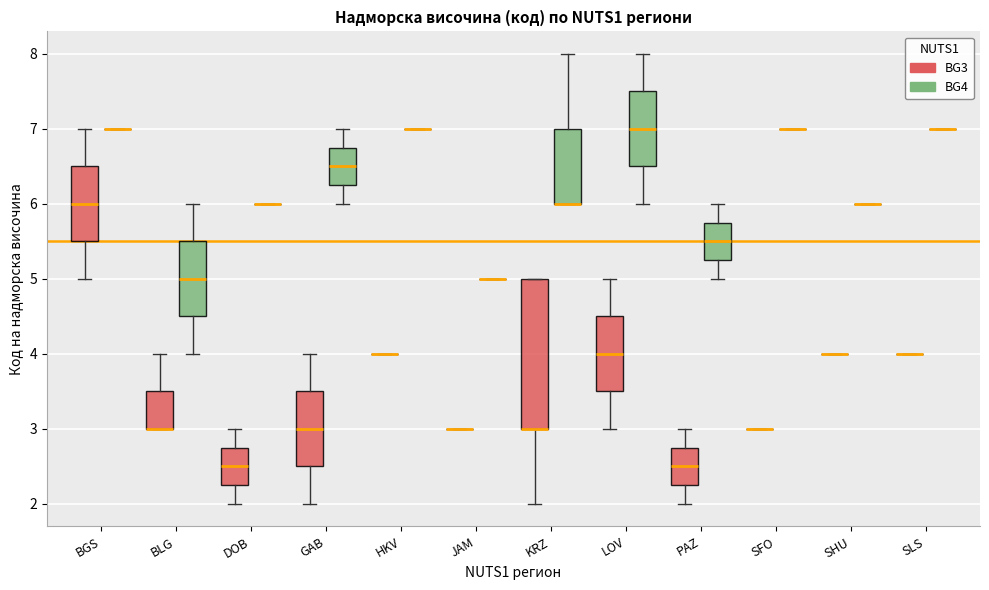

Reading left to right, read every box against the y-axis: the position of its median line, the range the box covers, and the ends of its whiskers. The values are not printed on the chart, so give them approximately, as read against the axis.

BGS (BG3): median 6.0, box 5.5 to 6.5, whiskers 5.0 to 7.0
BGS (BG4): box collapsed to a line at 7.0, whiskers 7.0 to 7.0
BLG (BG3): median 3.0 (drawn on the box's lower edge), box 3.0 to 3.5, whiskers 3.0 to 4.0
BLG (BG4): median 5.0, box 4.5 to 5.5, whiskers 4.0 to 6.0
DOB (BG3): median 2.5, box 2.3 to 2.8, whiskers 2.0 to 3.0
DOB (BG4): box collapsed to a line at 6.0, whiskers 6.0 to 6.0
GAB (BG3): median 3.0, box 2.5 to 3.5, whiskers 2.0 to 4.0
GAB (BG4): median 6.5, box 6.3 to 6.8, whiskers 6.0 to 7.0
HKV (BG3): box collapsed to a line at 4.0, whiskers 4.0 to 4.0
HKV (BG4): box collapsed to a line at 7.0, whiskers 7.0 to 7.0
JAM (BG3): box collapsed to a line at 3.0, whiskers 3.0 to 3.0
JAM (BG4): box collapsed to a line at 5.0, whiskers 5.0 to 5.0
KRZ (BG3): median 3.0 (drawn on the box's lower edge), box 3.0 to 5.0, whiskers 2.0 to 5.0
KRZ (BG4): median 6.0 (drawn on the box's lower edge), box 6.0 to 7.0, whiskers 6.0 to 8.0
LOV (BG3): median 4.0, box 3.5 to 4.5, whiskers 3.0 to 5.0
LOV (BG4): median 7.0, box 6.5 to 7.5, whiskers 6.0 to 8.0
PAZ (BG3): median 2.5, box 2.3 to 2.8, whiskers 2.0 to 3.0
PAZ (BG4): median 5.5, box 5.3 to 5.8, whiskers 5.0 to 6.0
SFO (BG3): box collapsed to a line at 3.0, whiskers 3.0 to 3.0
SFO (BG4): box collapsed to a line at 7.0, whiskers 7.0 to 7.0
SHU (BG3): box collapsed to a line at 4.0, whiskers 4.0 to 4.0
SHU (BG4): box collapsed to a line at 6.0, whiskers 6.0 to 6.0
SLS (BG3): box collapsed to a line at 4.0, whiskers 4.0 to 4.0
SLS (BG4): box collapsed to a line at 7.0, whiskers 7.0 to 7.0